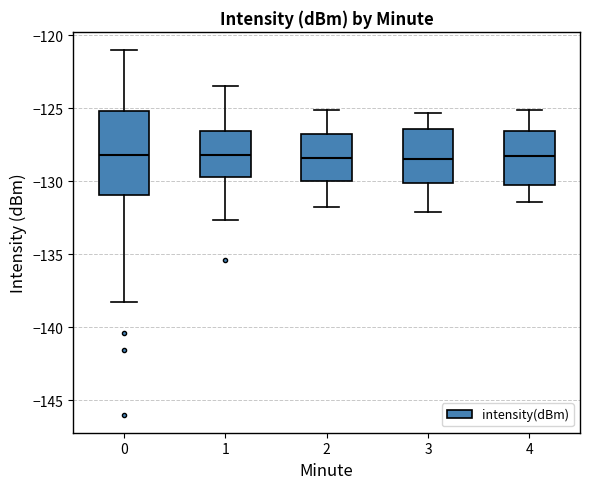

Comparing the boxes themselves (not the whiskers), which one is the tallest?

0